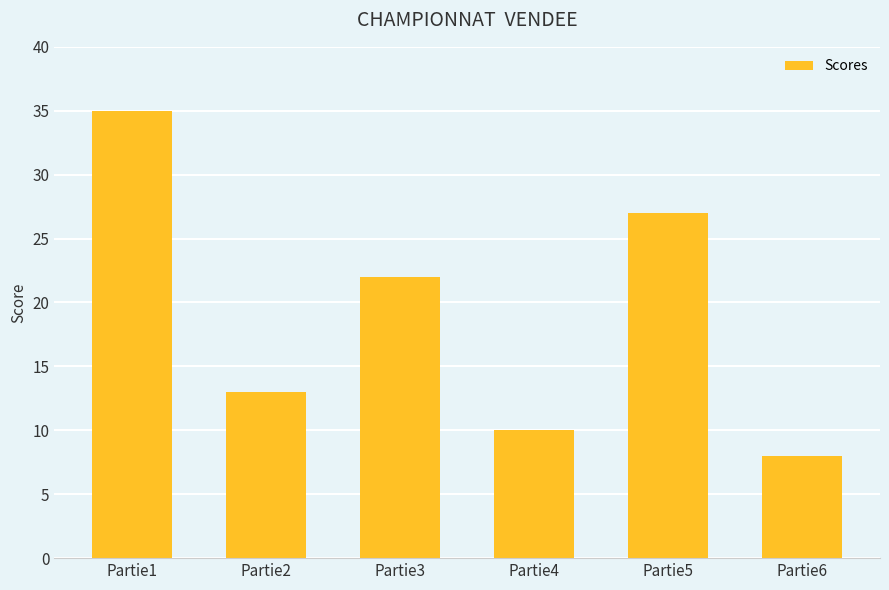

How many categories are shown in the chart?

6